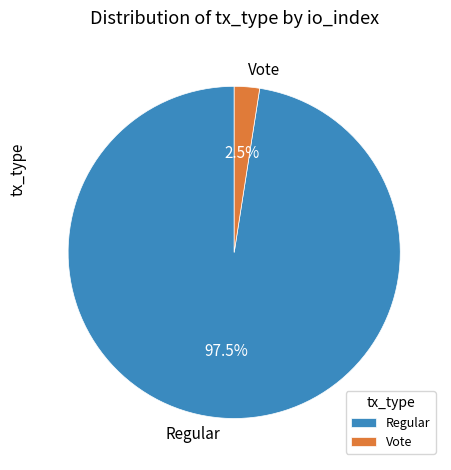

What percentage is NOT represented by Vote?

97.5%